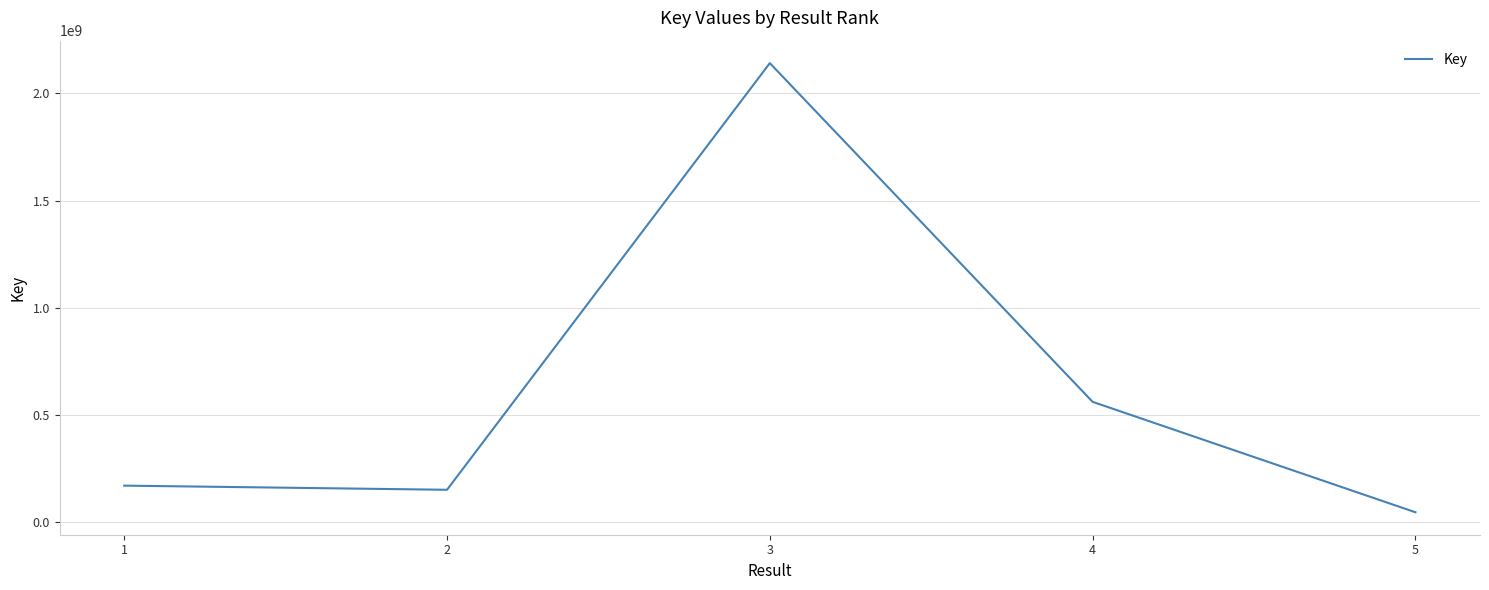

What value does the data have at 2, to the nearest 10?

150771000